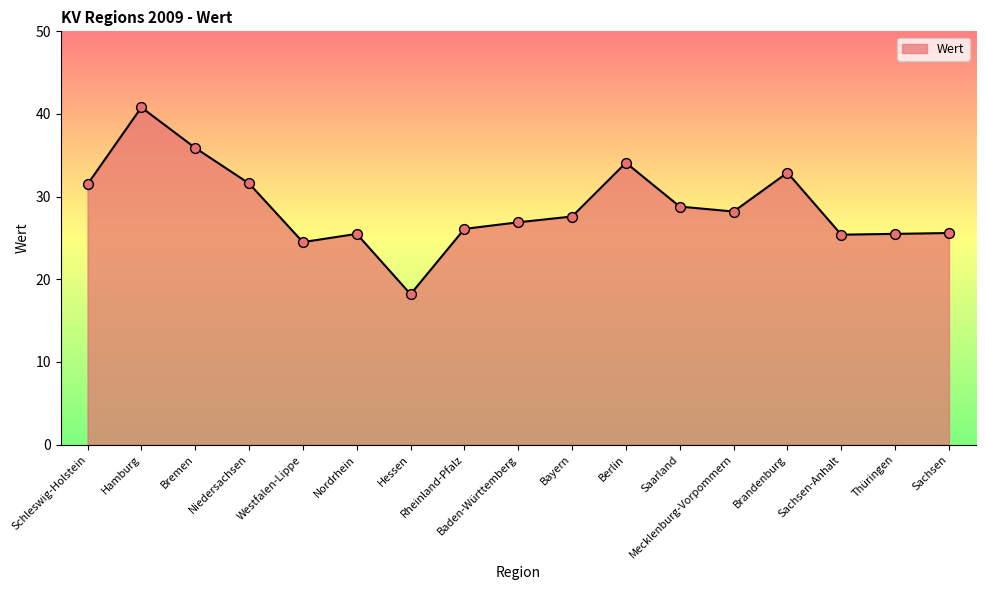

Approximately how many times larger is the value at Baden-Württemberg compared to Hamburg?

0.7